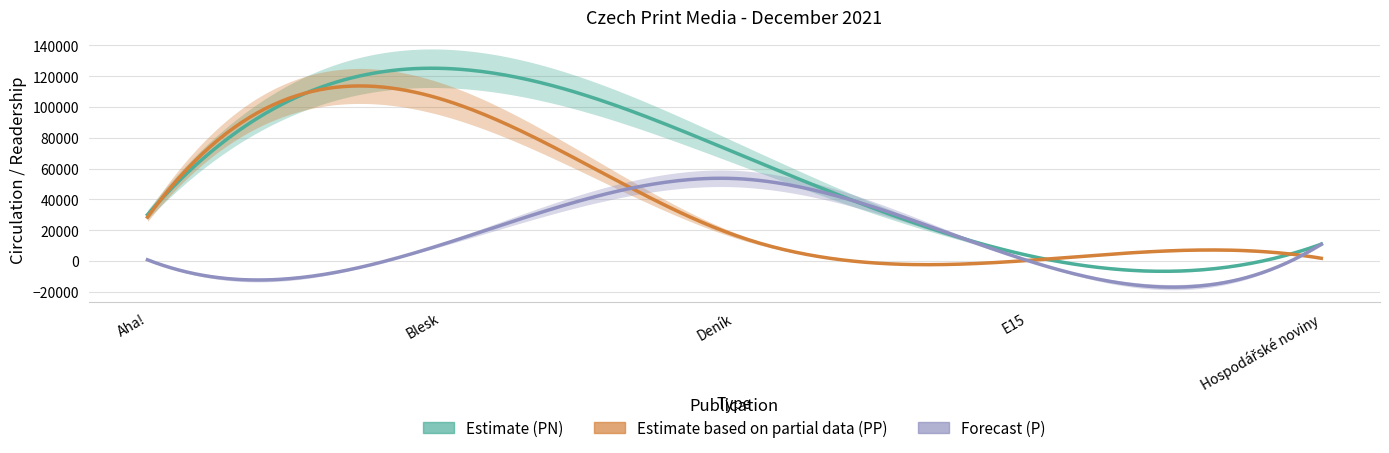

True or false: Estimate (PN) and Estimate based on partial data (PP) intersect in this chart.

False